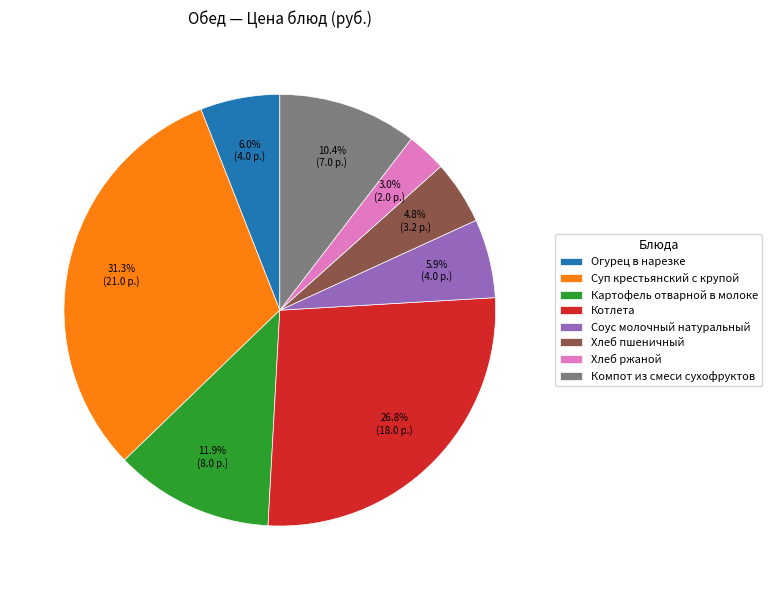

Is there any slice that represents more than half of the pie?

No